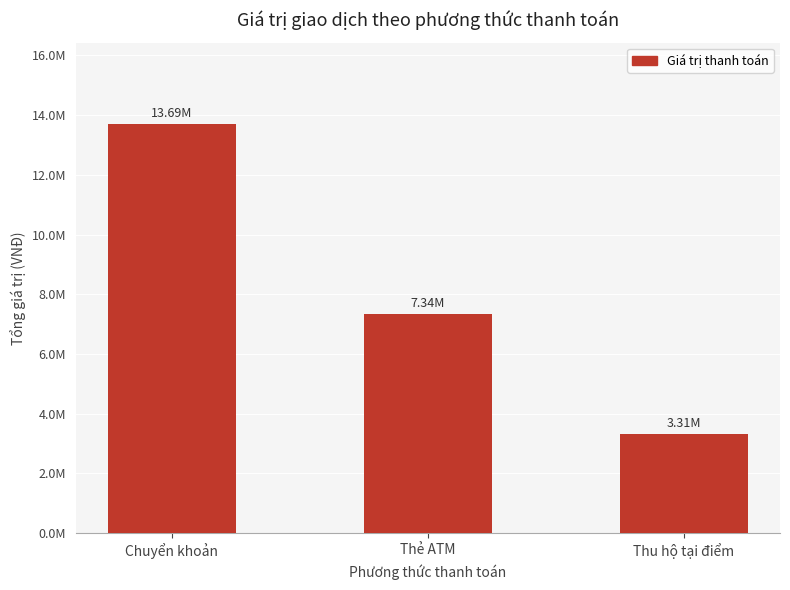

Which has a higher value, Chuyển khoản or Thu hộ tại điểm?

Chuyển khoản